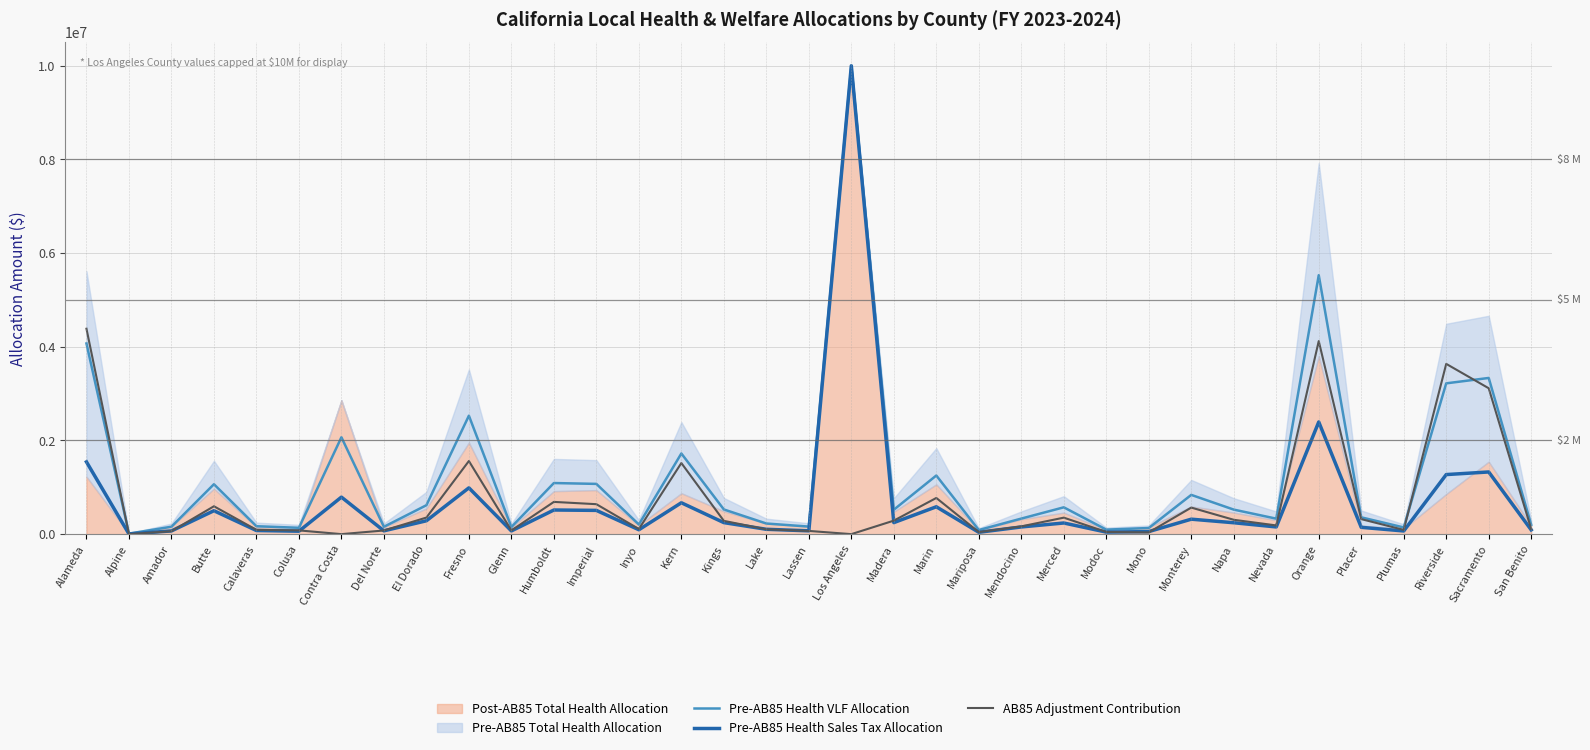

Reading right to left, transcribe all the data shown in this chart.

Pre-AB85 Health VLF Allocation: 199515.9	3334760.0	3219775.1	142734.5	358706.8	5528843.8	330494.3	523716.0	838032.0	130578.5	96225.0	572757.4	331878.1	87399.9	1251808.6	521530.2	10000000.0	161145.2	226859.4	526999.1	1722107.6	205952.3	1072680.0	1090977.0	151299.8	2528884.6	617342.1	156525.1	2068366.0	135424.1	168776.5	1065611.2	158075.3	11432.2	4071404.7
Pre-AB85 Health Sales Tax Allocation: 90719.5	1327553.1	1271735.1	67636.3	145341.9	2395114.0	153454.1	243379.2	319348.7	54561.6	43172.2	238048.4	153179.8	39287.6	584183.9	246004.6	10000000.0	70612.8	103508.2	245920.4	669933.1	93697.6	507096.4	515309.3	68446.2	988387.3	285374.7	70345.0	790477.0	62697.3	77200.8	500130.9	68466.8	4521.7	1542925.4
AB85 Adjustment Contribution: 108601.1	3114952.5	3635199.3	90519.2	320853.7	4122042.8	186079.3	306296.7	566810.0	36930.9	46903.4	351970.8	165499.9	43506.2	772590.9	288214.7	0.0	68711.3	102296.3	283283.3	1517957.2	110025.7	639442.2	688318.2	78793.3	1560965.2	353528.8	78135.8	0.0	79998.8	91395.9	595059.3	62026.4	1315.0	4385985.9